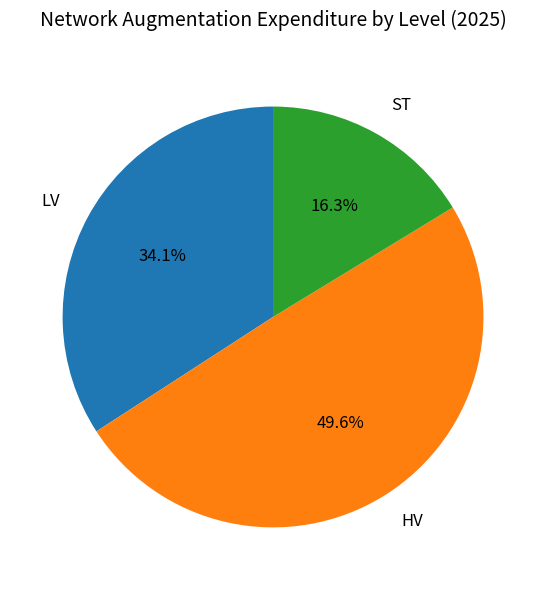

Is there any slice that represents more than half of the pie?

No